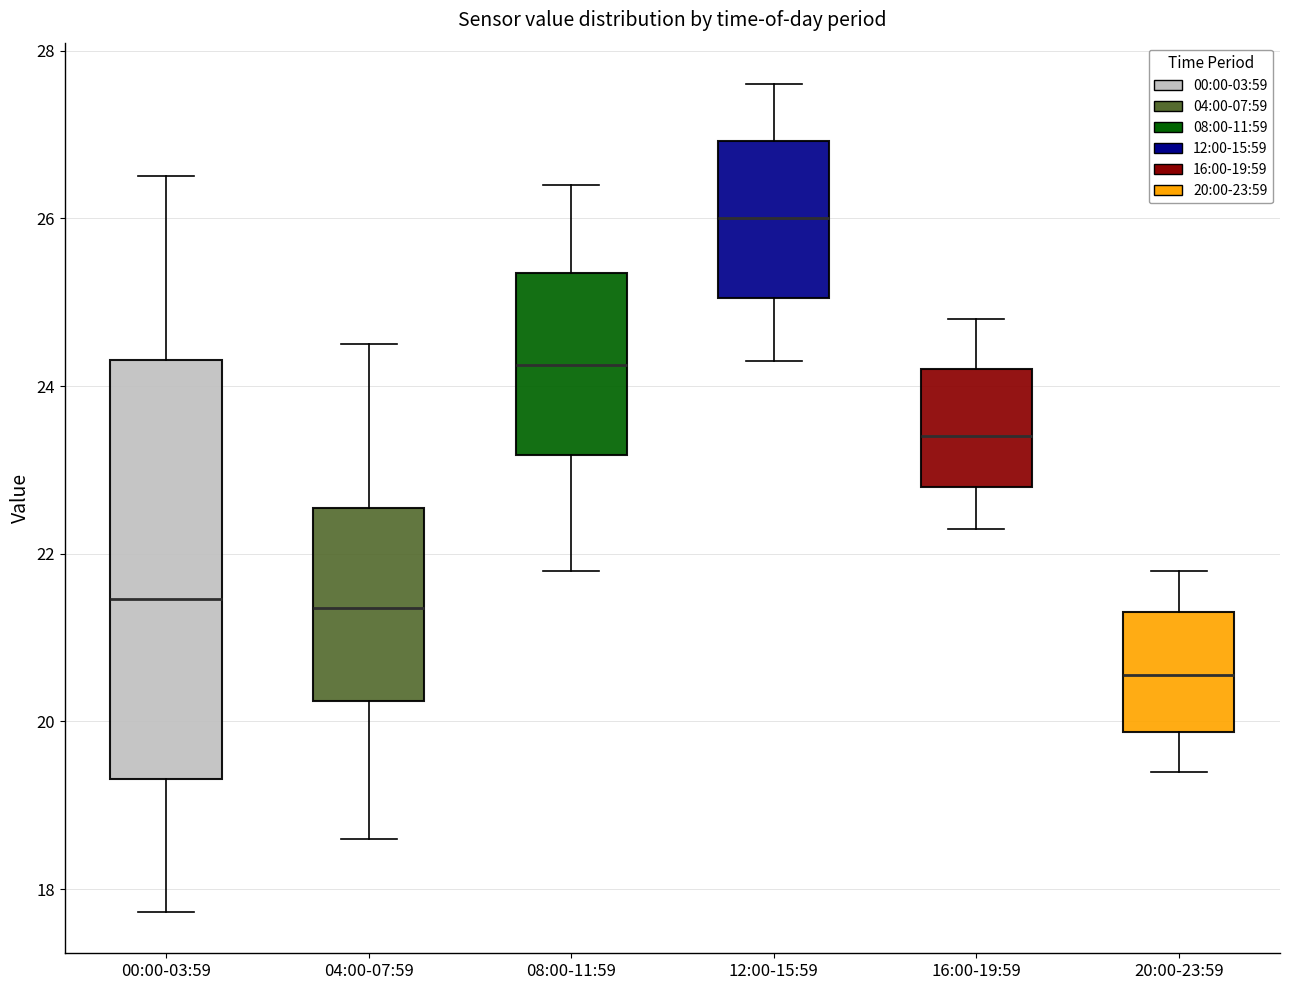

Reading left to right, read every box against the y-axis: the position of its median line, the range the box covers, and the ends of its whiskers. The values are not printed on the chart, so give them approximately, as read against the axis.

00:00-03:59: median 21.4, box 19.4 to 24.4, whiskers 17.8 to 26.6
04:00-07:59: median 21.4, box 20.2 to 22.6, whiskers 18.6 to 24.6
08:00-11:59: median 24.2, box 23.2 to 25.4, whiskers 21.8 to 26.4
12:00-15:59: median 26.0, box 25.0 to 27.0, whiskers 24.4 to 27.6
16:00-19:59: median 23.4, box 22.8 to 24.2, whiskers 22.4 to 24.8
20:00-23:59: median 20.6, box 19.8 to 21.4, whiskers 19.4 to 21.8